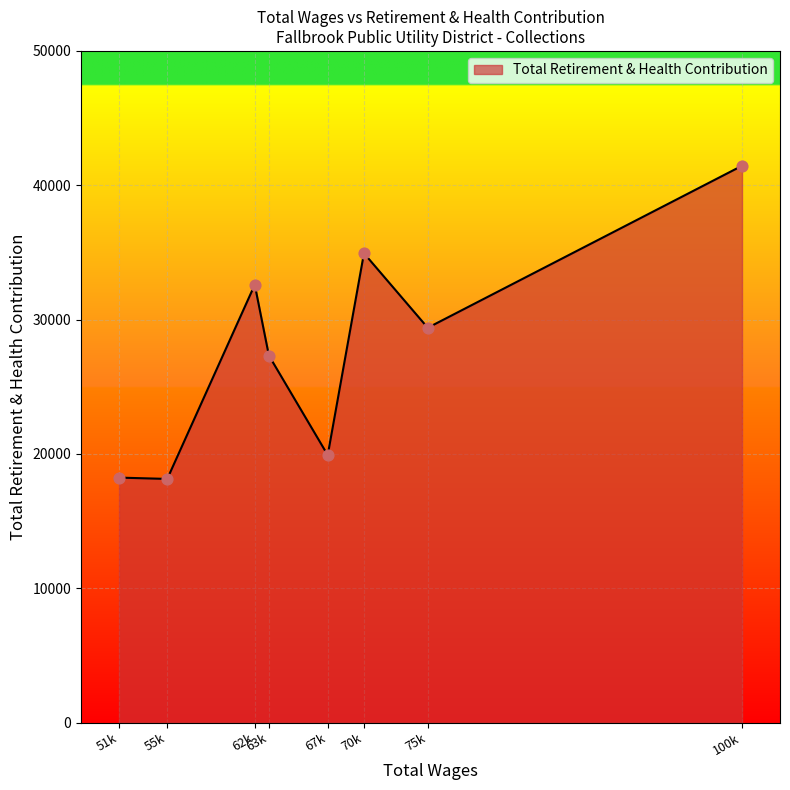

Approximately how many times larger is the value at 70k compared to 100k?

0.8